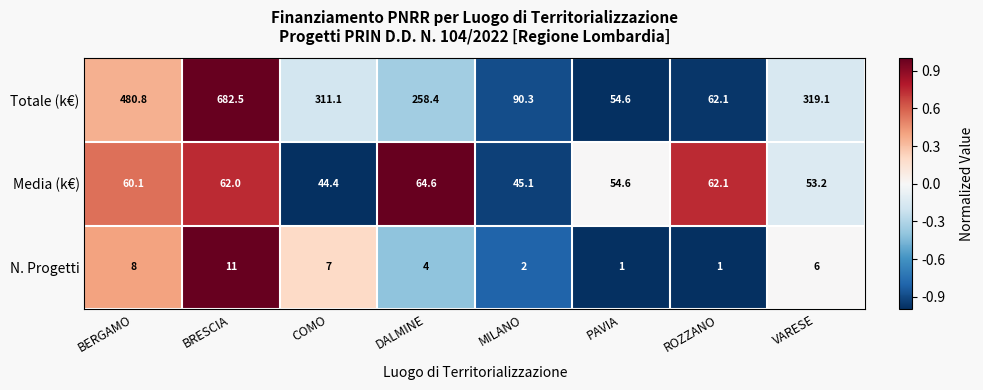

List the series in order of their peak value, highest first.

Totale (k€), Media (k€), N. Progetti